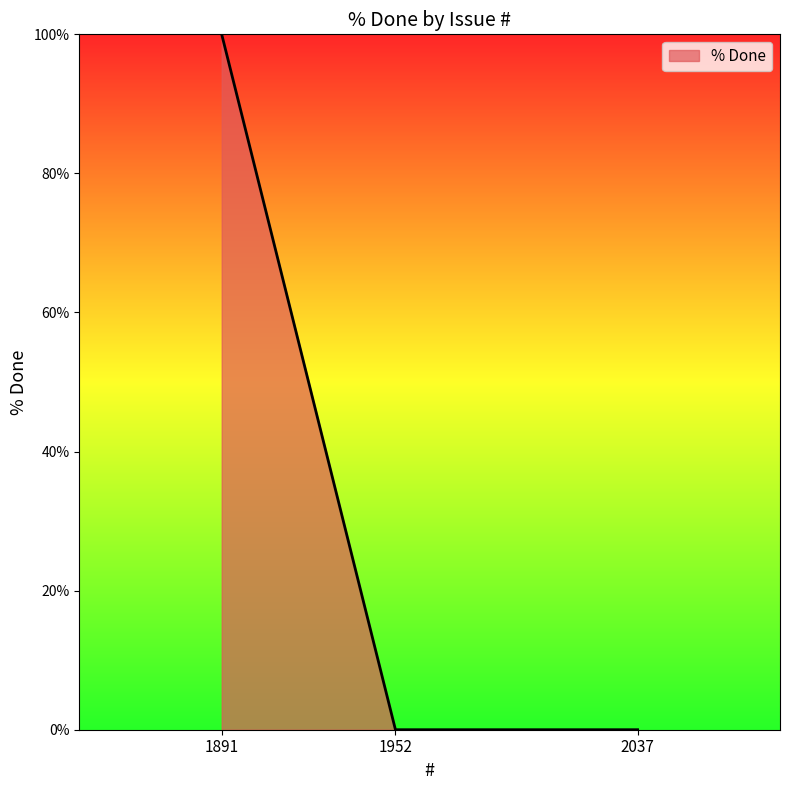

Is it true that the value at 2037 is -66?

False